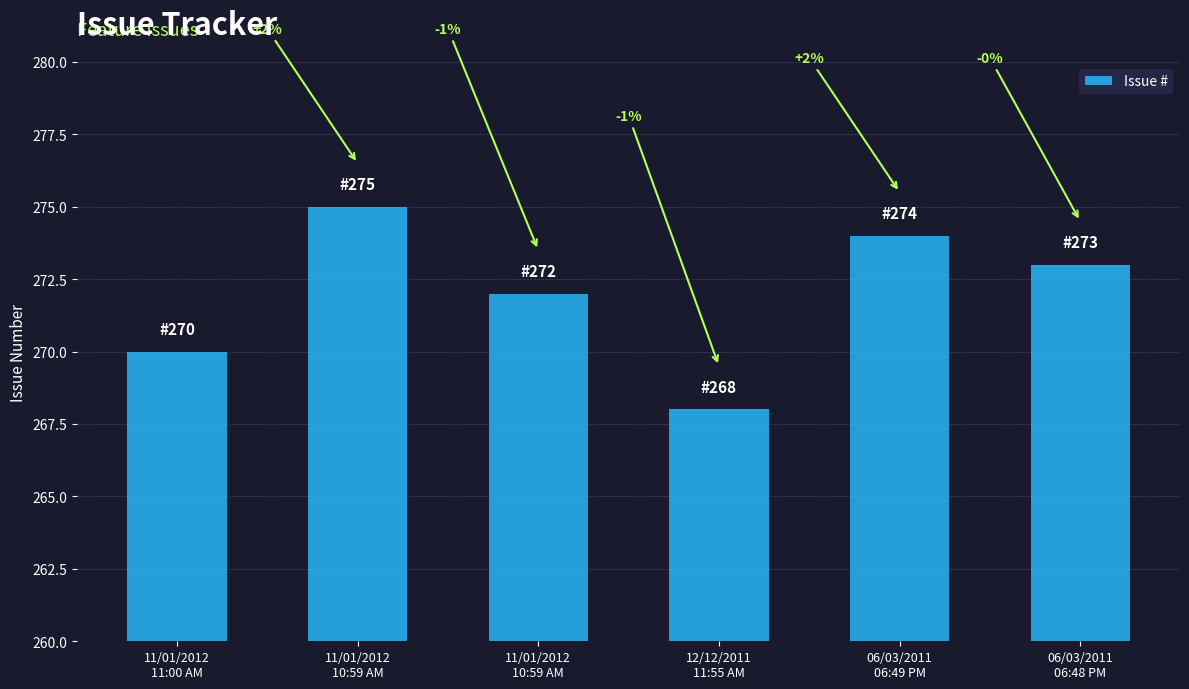

Reading left to right, extract all data points from this chart.

270	275	272	268	274	273